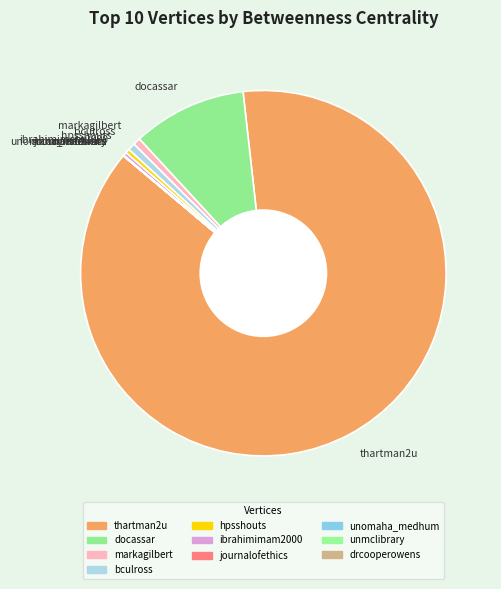

Do docassar and bculross together represent more than half of the pie?

No